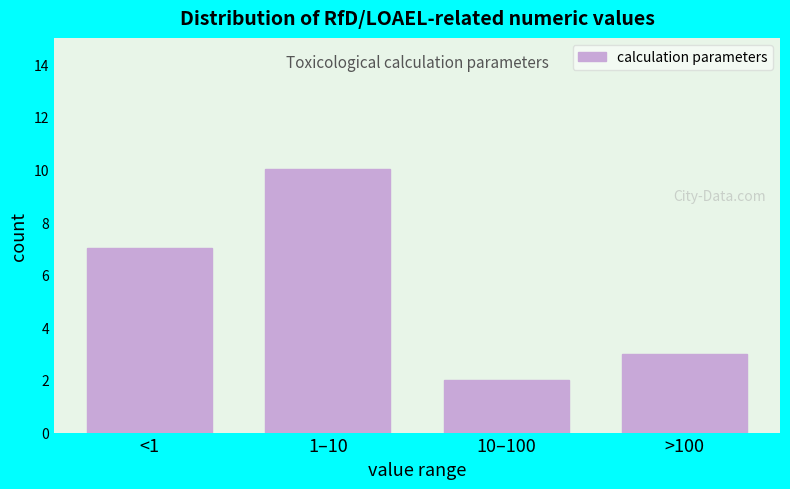

Reading right to left, extract all data points from this chart.

3	2	10	7